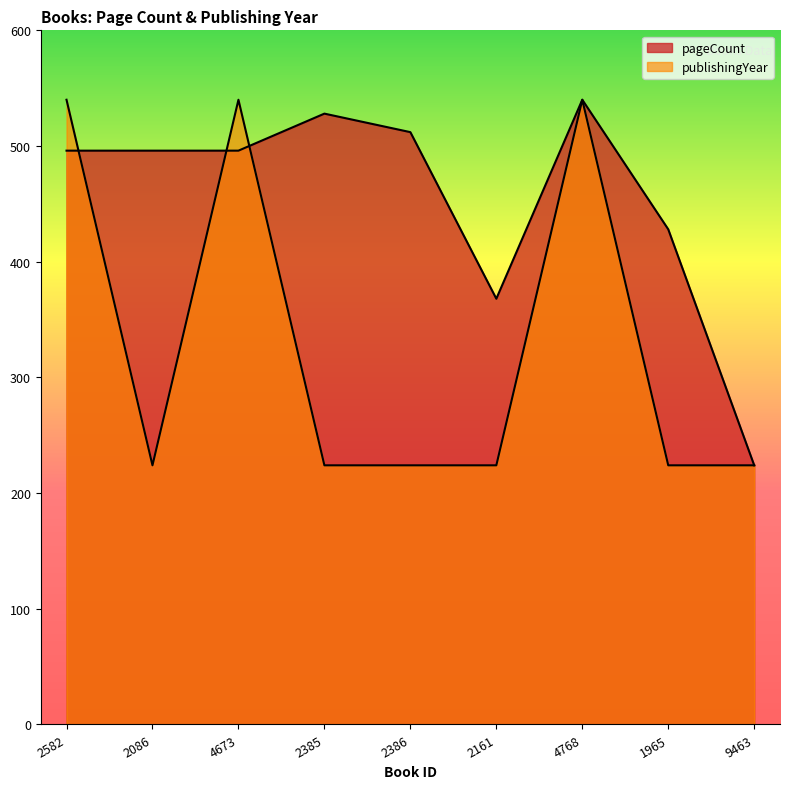

What is the maximum value shown in the chart?

540.0